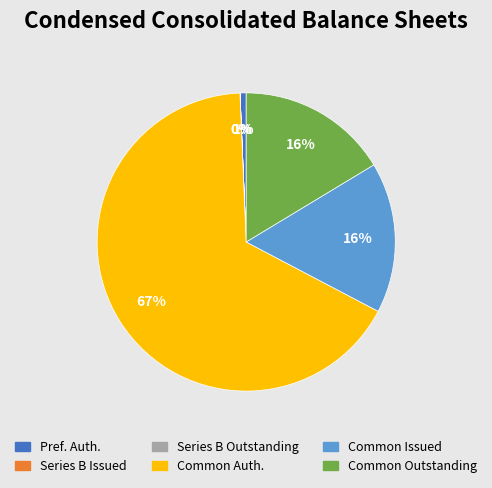

To the nearest percent, what is the difference between the largest and smallest slice percentages?

67%